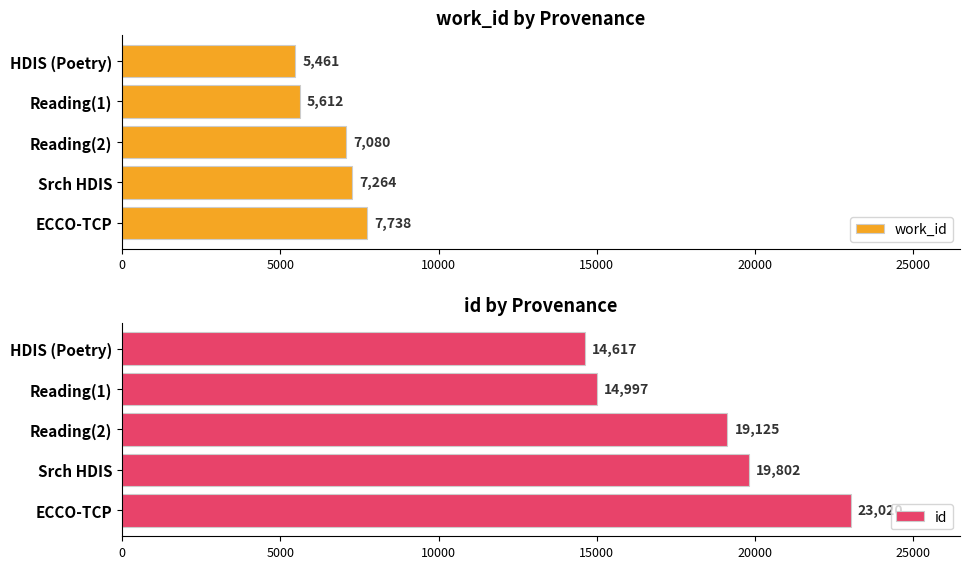

The value of id at HDIS (Poetry) is 9326. True or false?

False